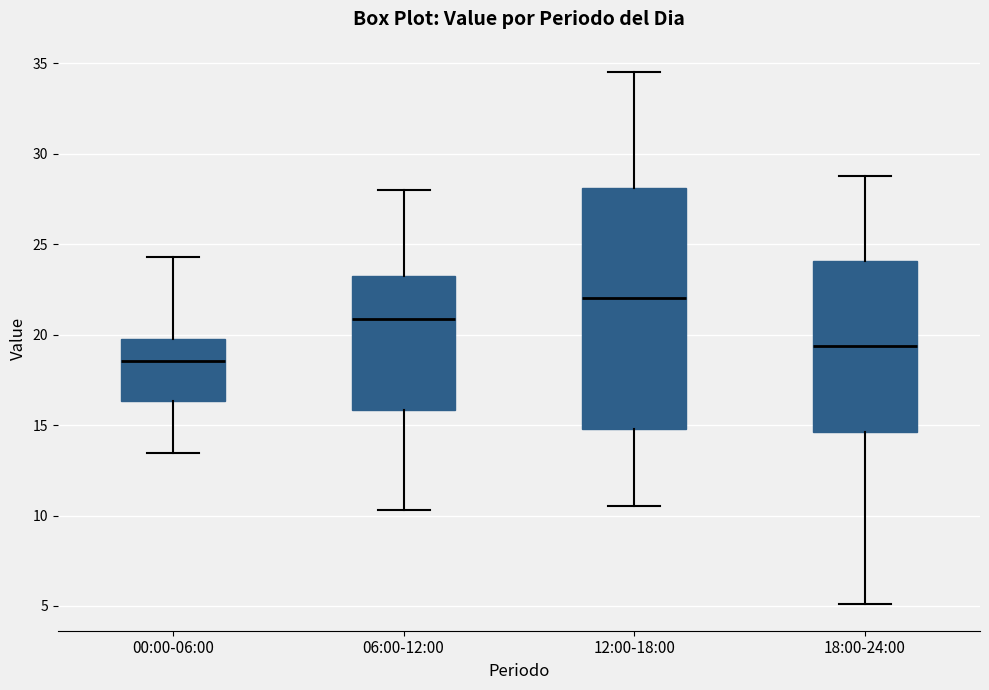

Where does the upper whisker of the box for 06:00-12:00 end on the y-axis? The values are not printed on the chart, so give them approximately, as read against the axis.

28.0